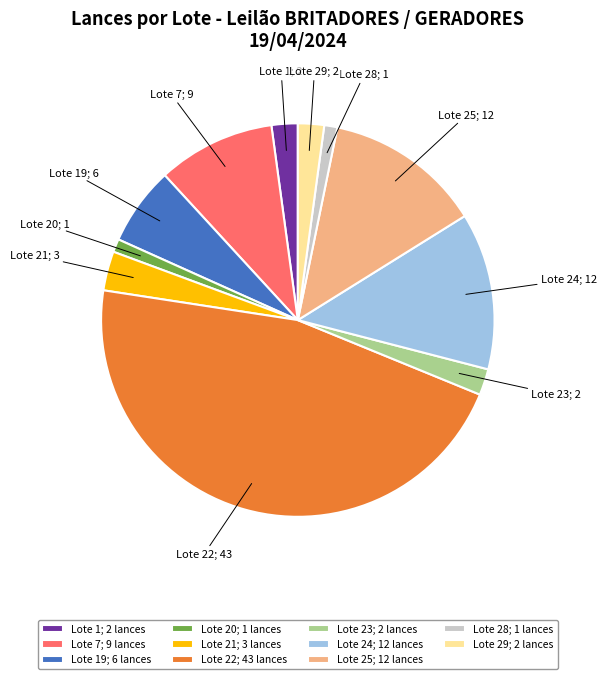

Do Lote 23; 2 lances and Lote 19; 6 lances together represent more than half of the pie?

No